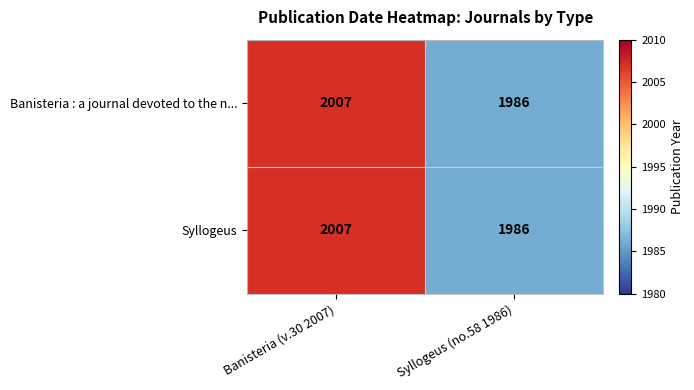

What is the maximum value for Syllogeus?

2007